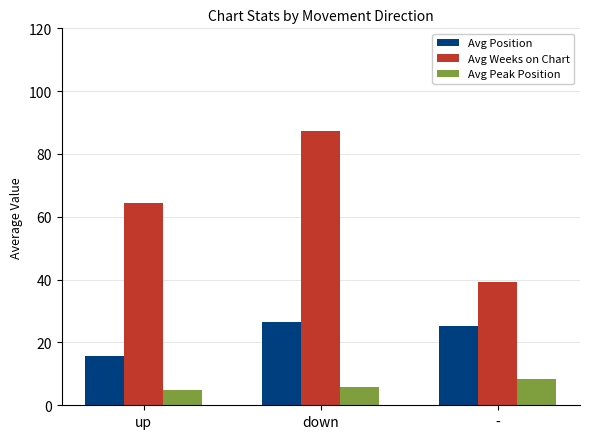

What is the difference between the maximum and minimum values in the Avg Weeks on Chart series?

48.1